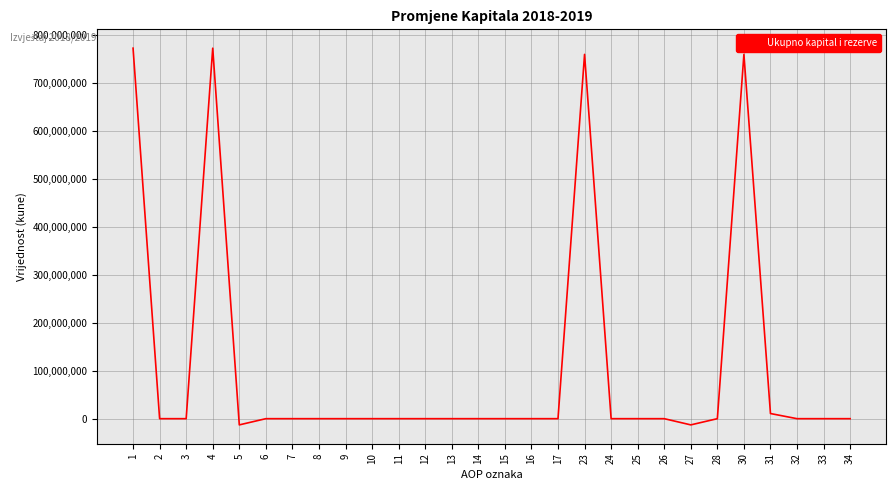

Is it true that the value at 16 is 0?

True